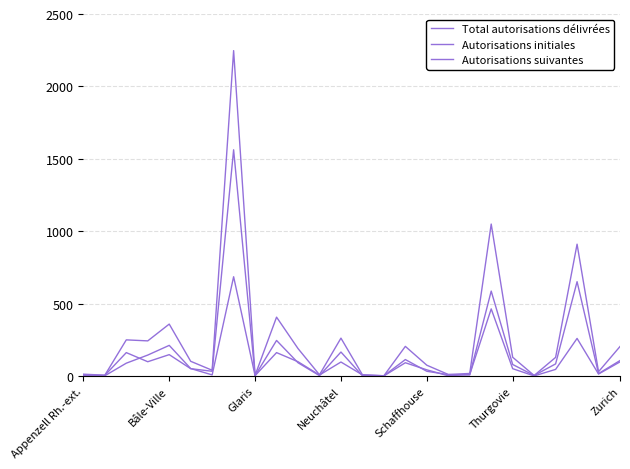

Does the chart display data point markers on the line(s)?

No